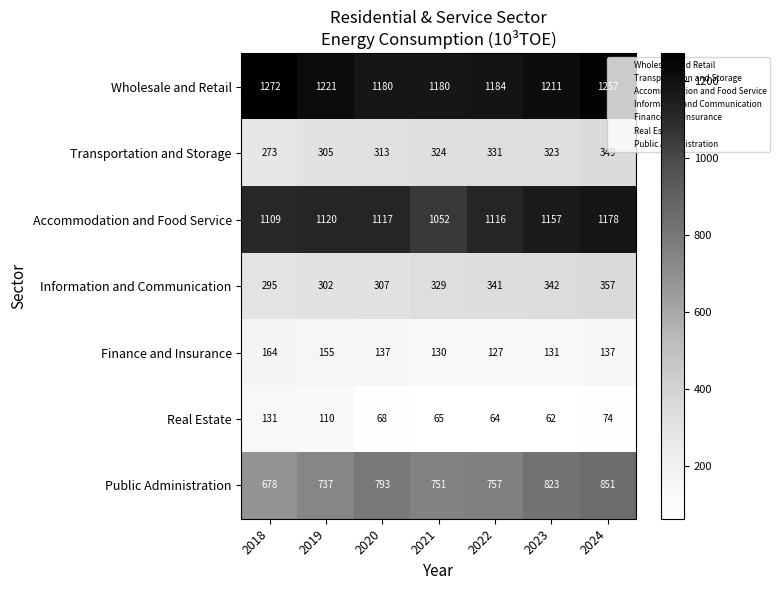

True or false: Real Estate has a value of 131 at 2018.

True